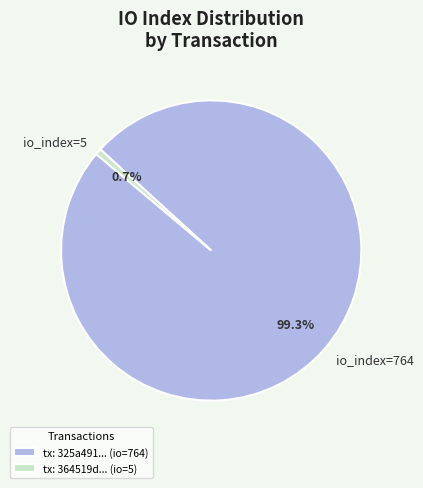

Which has a higher value, io_index=764 or io_index=5?

io_index=764